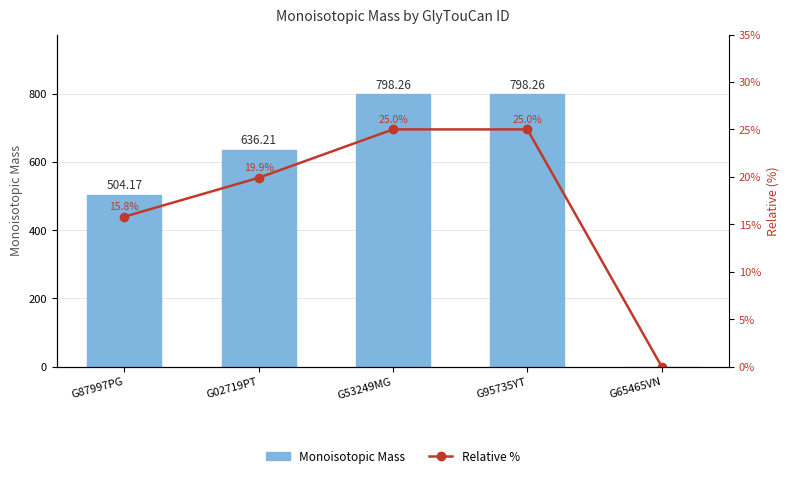

What is the maximum value shown in the chart?

798.3